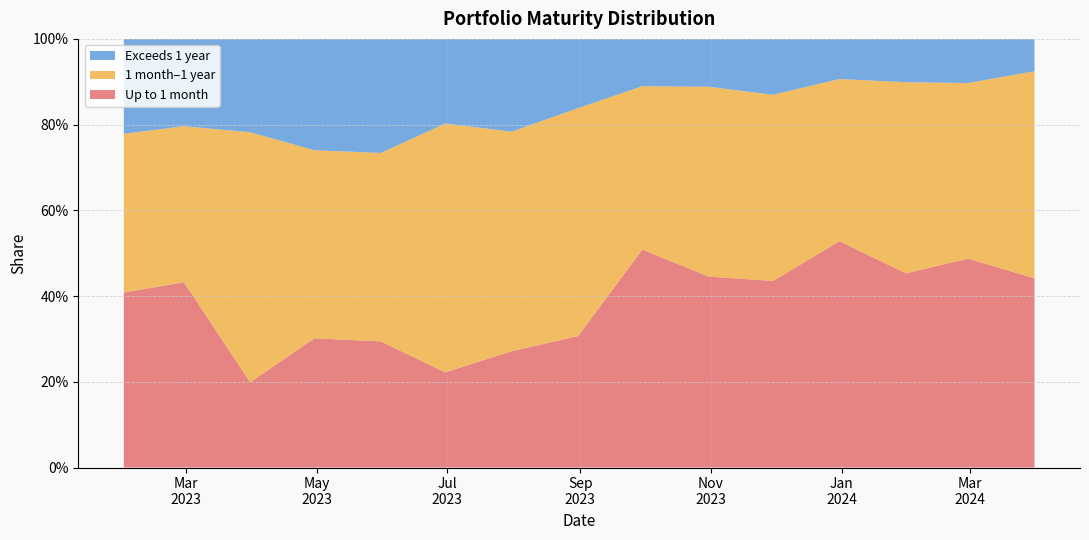

Reading right to left, extract all data points from this chart.

Up to 1 month: 2024-03-31=0.4	2024-02-29=0.5	2024-01-31=0.5	2023-12-31=0.5	2023-11-30=0.4	2023-10-31=0.4	2023-09-30=0.5	2023-08-31=0.3	2023-07-31=0.3	2023-06-30=0.2	2023-05-31=0.3	2023-04-30=0.3	2023-03-31=0.2	2023-02-28=0.4	2023-01-31=0.4
1 month–1 year: 2024-03-31=0.5	2024-02-29=0.4	2024-01-31=0.4	2023-12-31=0.4	2023-11-30=0.4	2023-10-31=0.4	2023-09-30=0.4	2023-08-31=0.5	2023-07-31=0.5	2023-06-30=0.6	2023-05-31=0.4	2023-04-30=0.4	2023-03-31=0.6	2023-02-28=0.4	2023-01-31=0.4
Exceeds 1 year: 2024-03-31=0.1	2024-02-29=0.1	2024-01-31=0.1	2023-12-31=0.1	2023-11-30=0.1	2023-10-31=0.1	2023-09-30=0.1	2023-08-31=0.2	2023-07-31=0.2	2023-06-30=0.2	2023-05-31=0.3	2023-04-30=0.3	2023-03-31=0.2	2023-02-28=0.2	2023-01-31=0.2